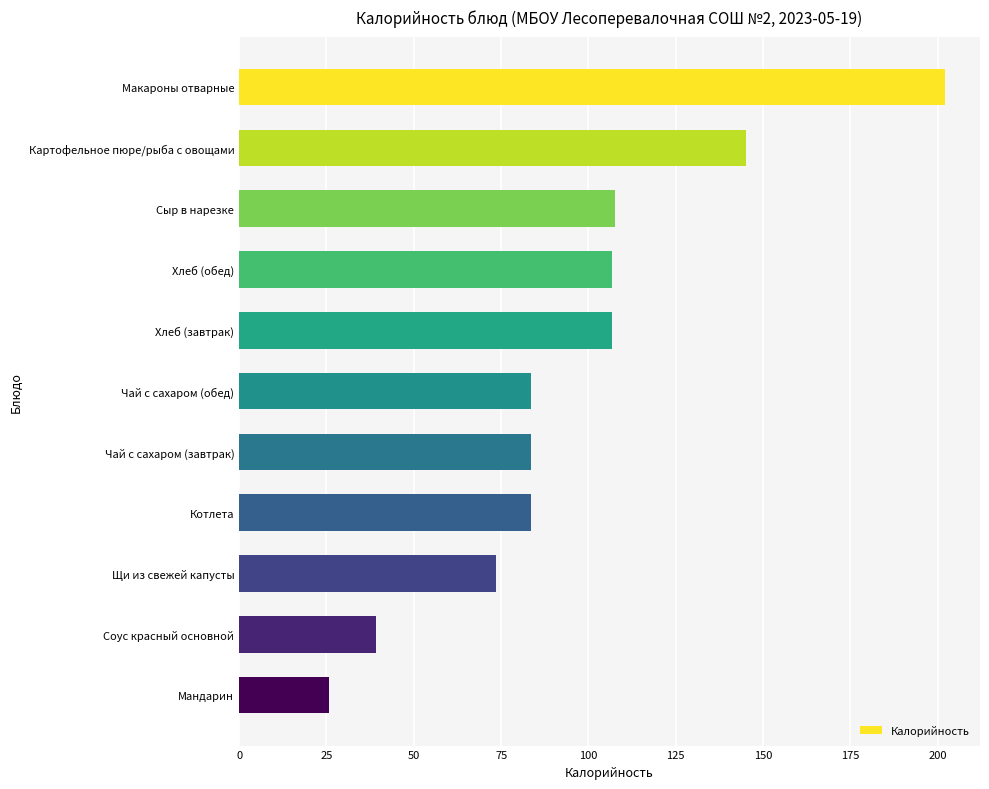

What is the sum of all values?

1057.0